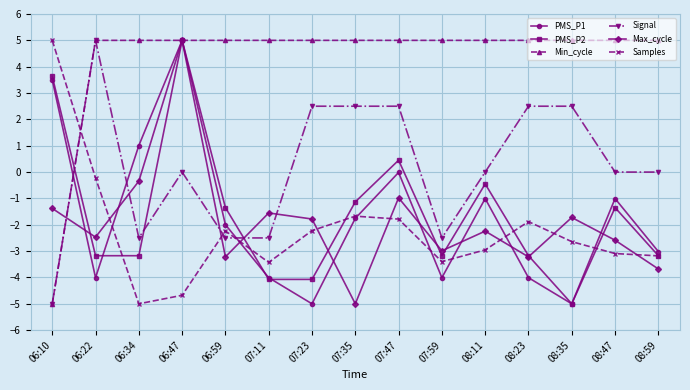

What is the label of the 7th point from the right?

07:47